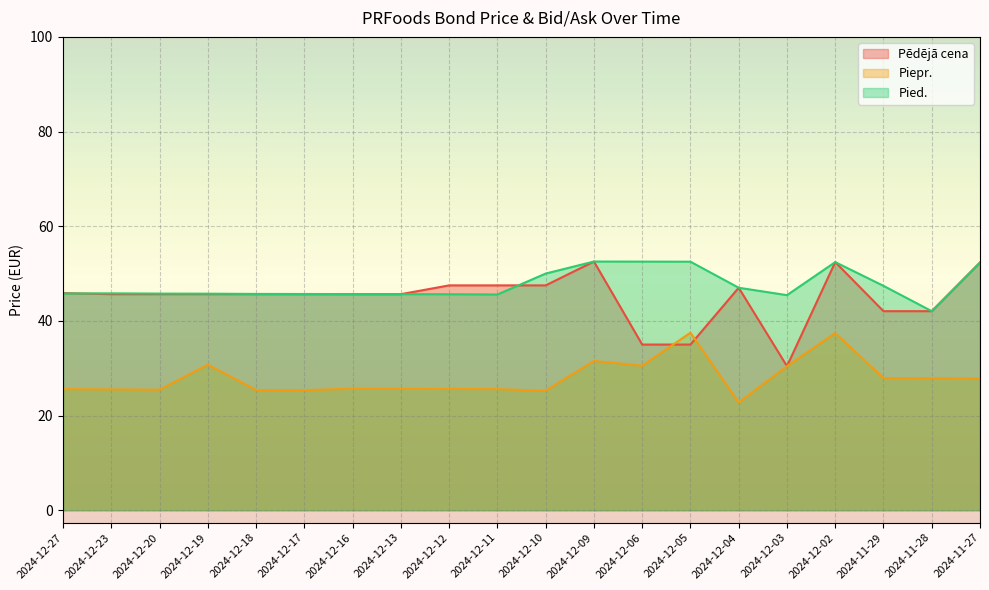

Reading left to right, what are all the values shown in this chart?

Pēdējā cena: 2024-12-27=45.9	2024-12-23=45.6	2024-12-20=45.6	2024-12-19=45.6	2024-12-18=45.6	2024-12-17=45.6	2024-12-16=45.6	2024-12-13=45.6	2024-12-12=47.5	2024-12-11=47.5	2024-12-10=47.5	2024-12-09=52.5	2024-12-06=35.0	2024-12-05=35.0	2024-12-04=47.0	2024-12-03=30.4	2024-12-02=52.4	2024-11-29=42.1	2024-11-28=42.1	2024-11-27=52.3
Piepr.: 2024-12-27=25.6	2024-12-23=25.5	2024-12-20=25.5	2024-12-19=30.7	2024-12-18=25.4	2024-12-17=25.4	2024-12-16=25.7	2024-12-13=25.6	2024-12-12=25.6	2024-12-11=25.6	2024-12-10=25.3	2024-12-09=31.5	2024-12-06=30.5	2024-12-05=37.5	2024-12-04=22.8	2024-12-03=30.4	2024-12-02=37.4	2024-11-29=27.9	2024-11-28=27.9	2024-11-27=27.8
Pied.: 2024-12-27=45.8	2024-12-23=45.8	2024-12-20=45.8	2024-12-19=45.7	2024-12-18=45.7	2024-12-17=45.7	2024-12-16=45.7	2024-12-13=45.6	2024-12-12=45.6	2024-12-11=45.6	2024-12-10=50.0	2024-12-09=52.5	2024-12-06=52.5	2024-12-05=52.5	2024-12-04=47.0	2024-12-03=45.4	2024-12-02=52.4	2024-11-29=47.4	2024-11-28=42.1	2024-11-27=52.3